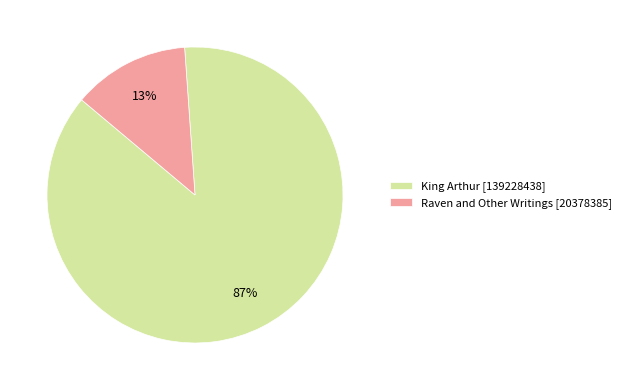

Combined, do Raven and Other Writings [20378385] and King Arthur [139228438] account for over 50%?

Yes